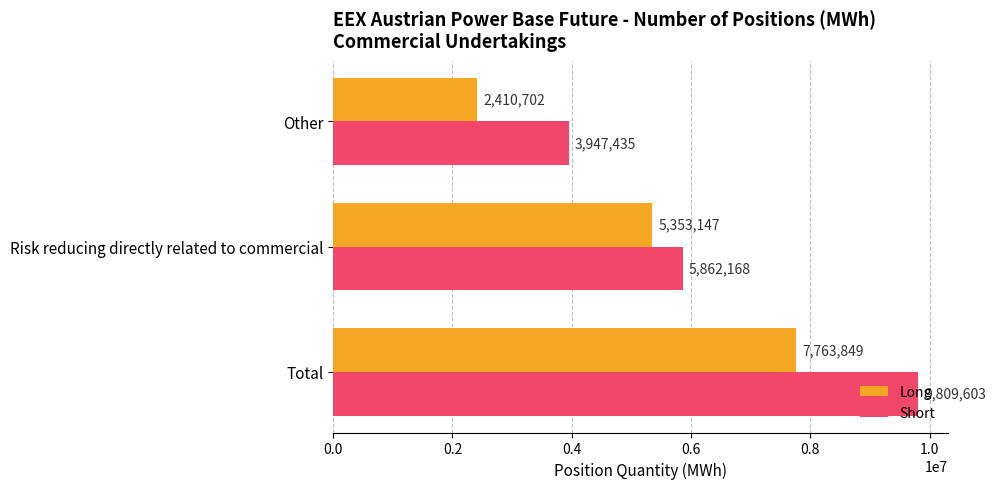

What are all the series names shown in the legend?

Long, Short